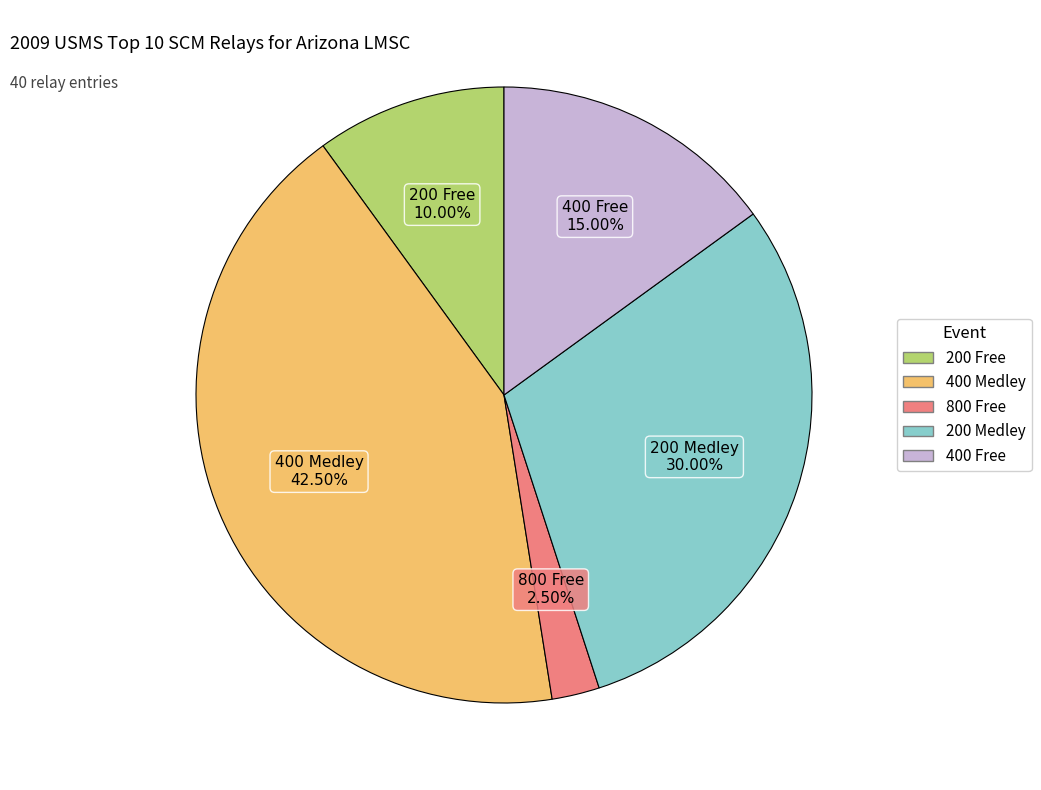

Is it true that 200 Medley is 30% of the pie?

True